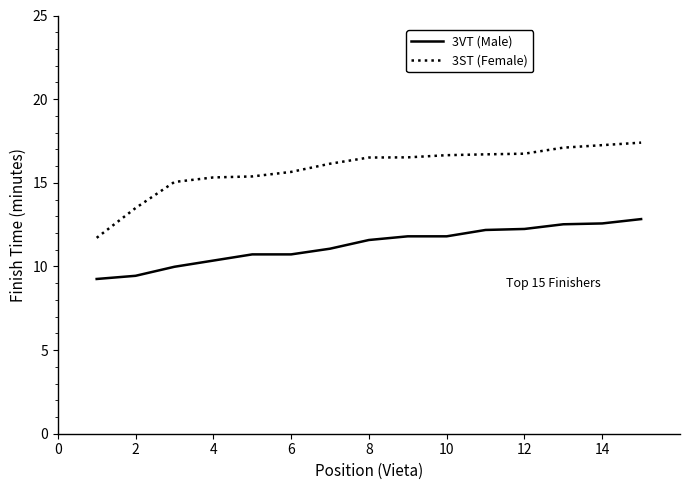

What is the greatest value displayed?

17.4